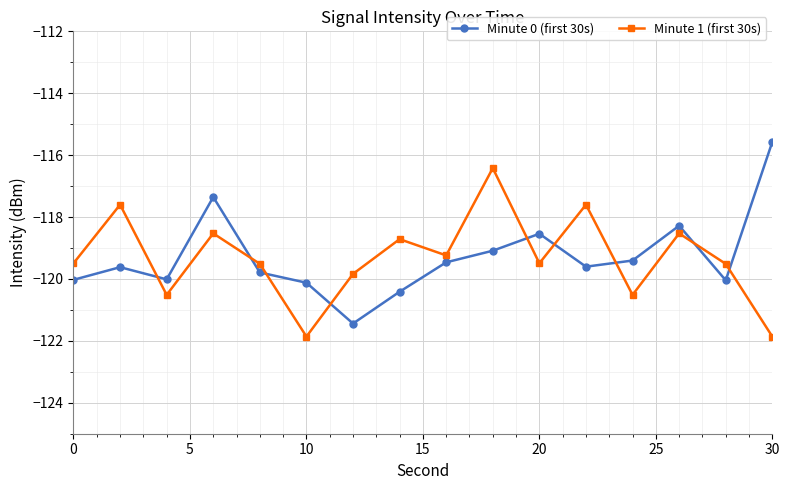

Rank the series by their maximum value, from lowest to highest.

Minute 1 (first 30s), Minute 0 (first 30s)